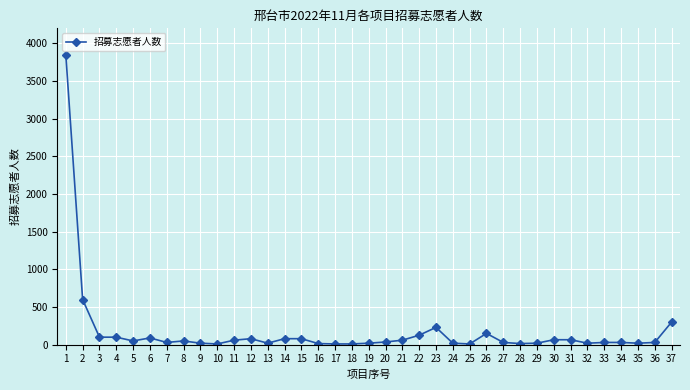

Does the chart have visible grid lines?

Yes